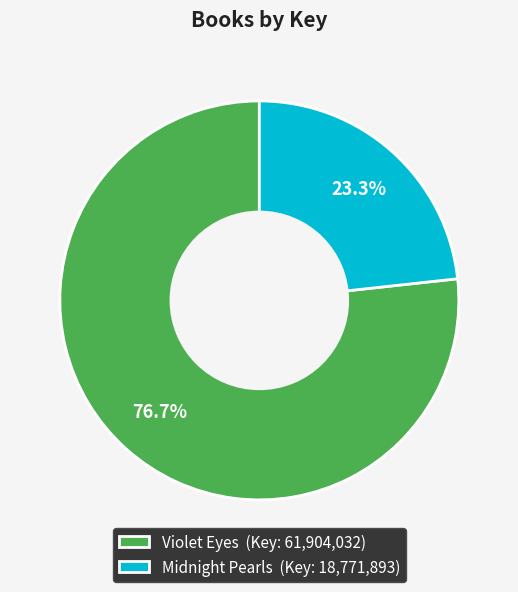

Rank the categories by value from lowest to highest.

Midnight Pearls, Violet Eyes